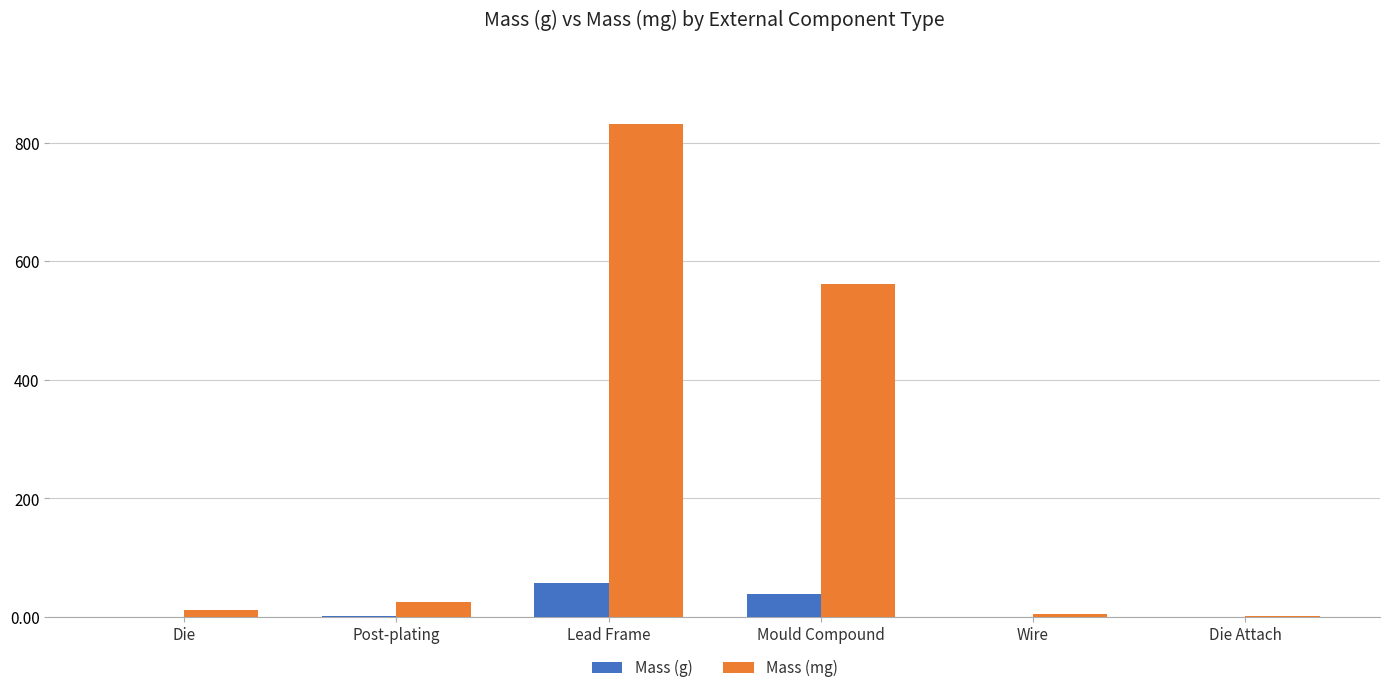

At which label does Mass (g) reach its peak?

Lead Frame